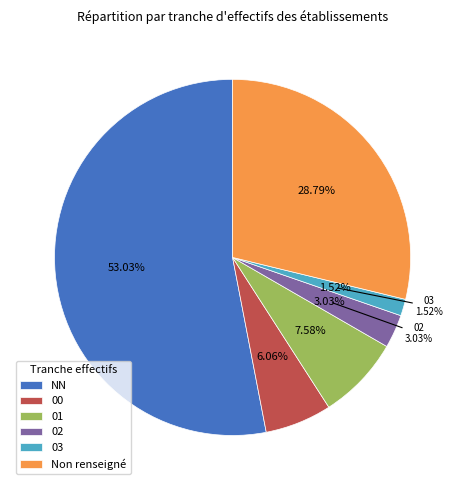

What is the majority slice?

NN